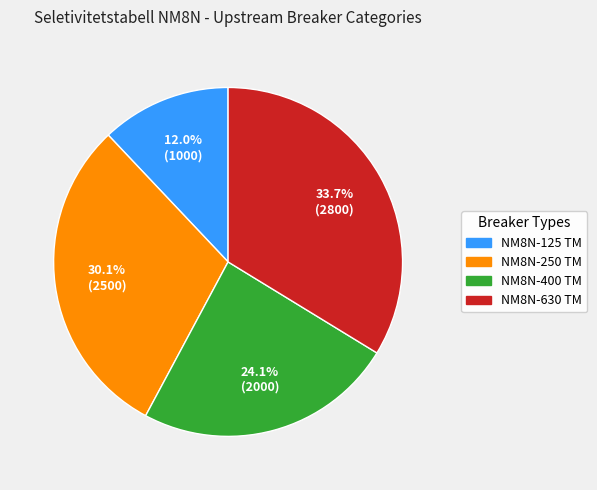

Is the sum of NM8N-250 TM and NM8N-125 TM greater than half?

No